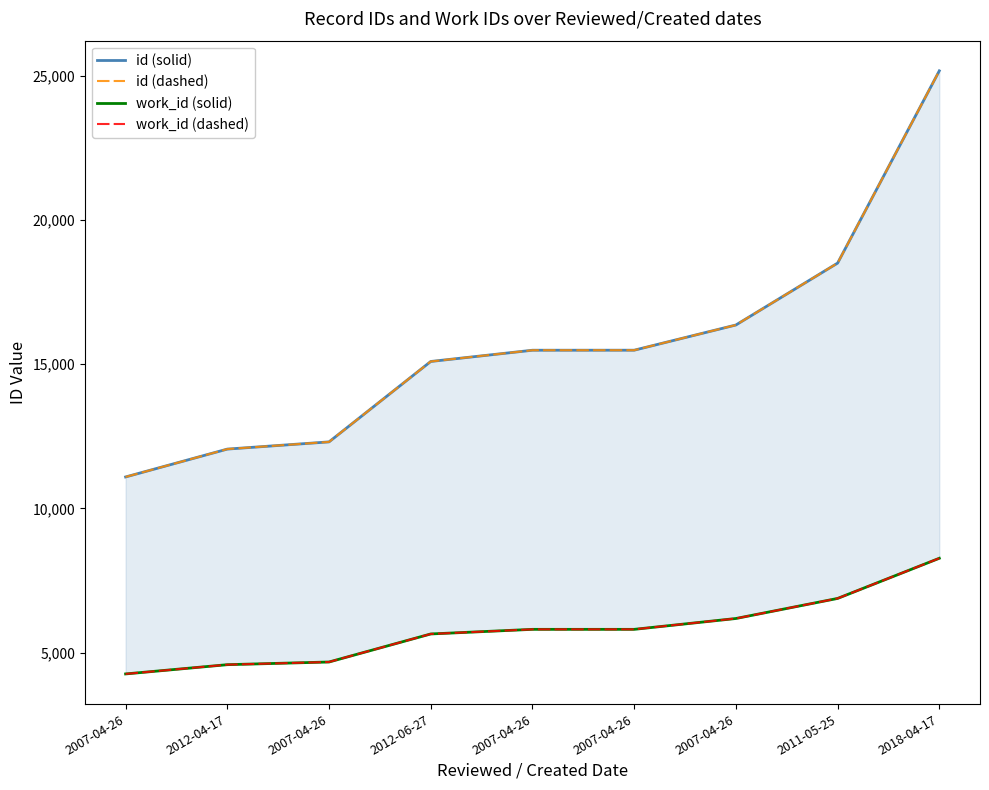

What is the sum of all id (solid) values?

141560